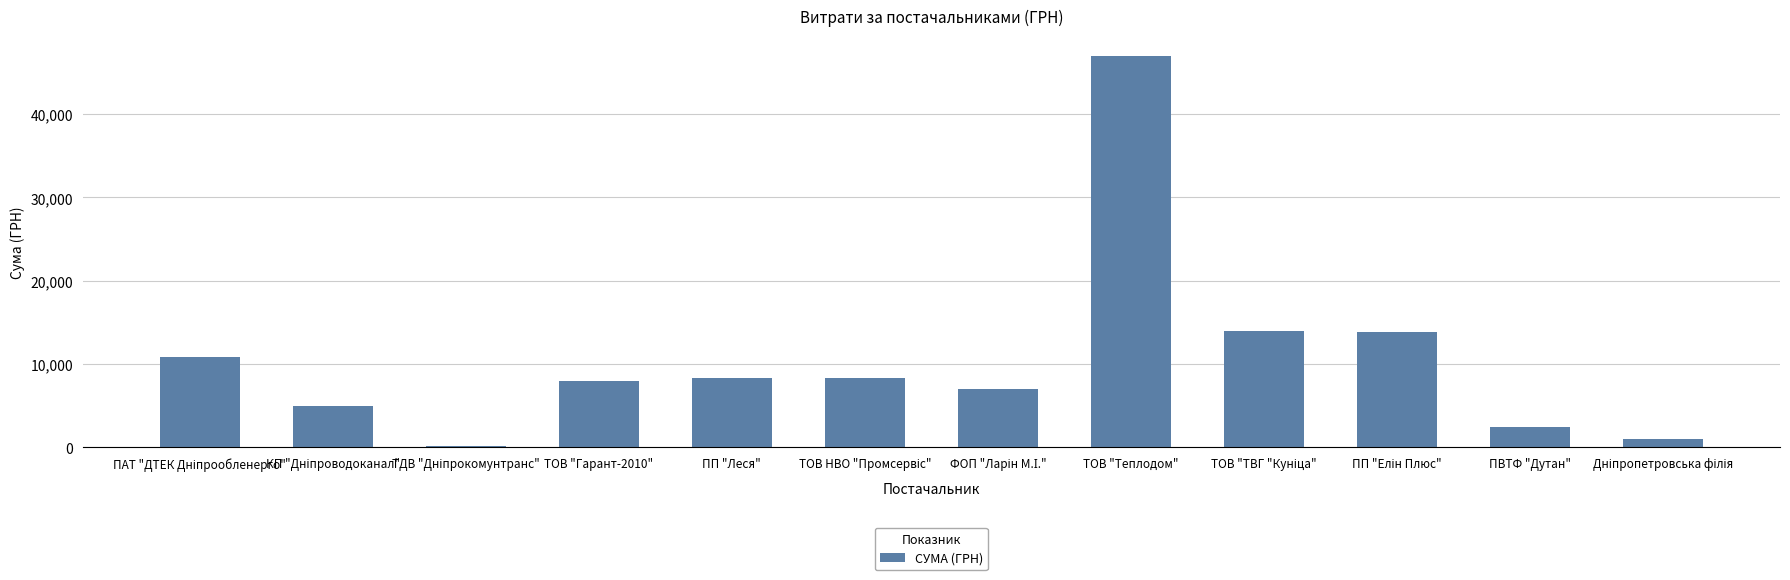

The chart shows a value of 2500.0 at ПВТФ "Дутан". True or false?

True